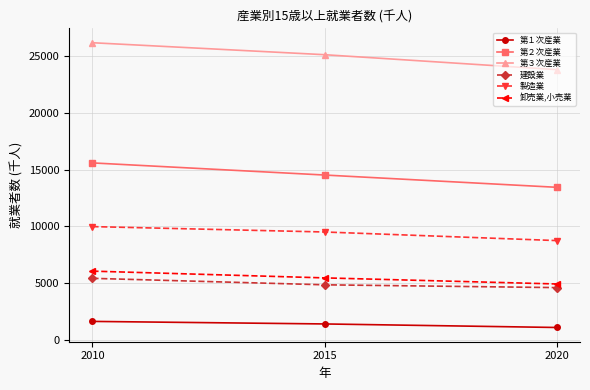

Reading left to right, transcribe all the data shown in this chart.

第１次産業: 1647	1423	1112
第２次産業: 15587	14520	13441
第３次産業: 26157	25104	23790
建設業: 5435	4865	4620
製造業: 9985	9511	8755
卸売業,小売業: 6068	5474	4939